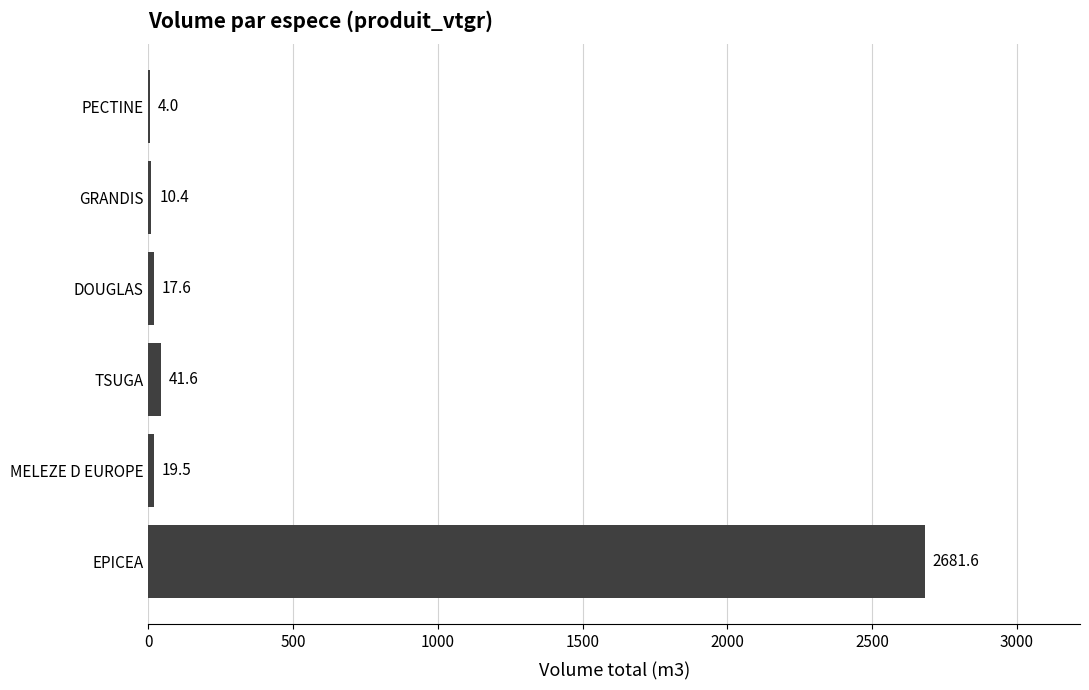

What is the maximum value shown in the chart?

2681.6